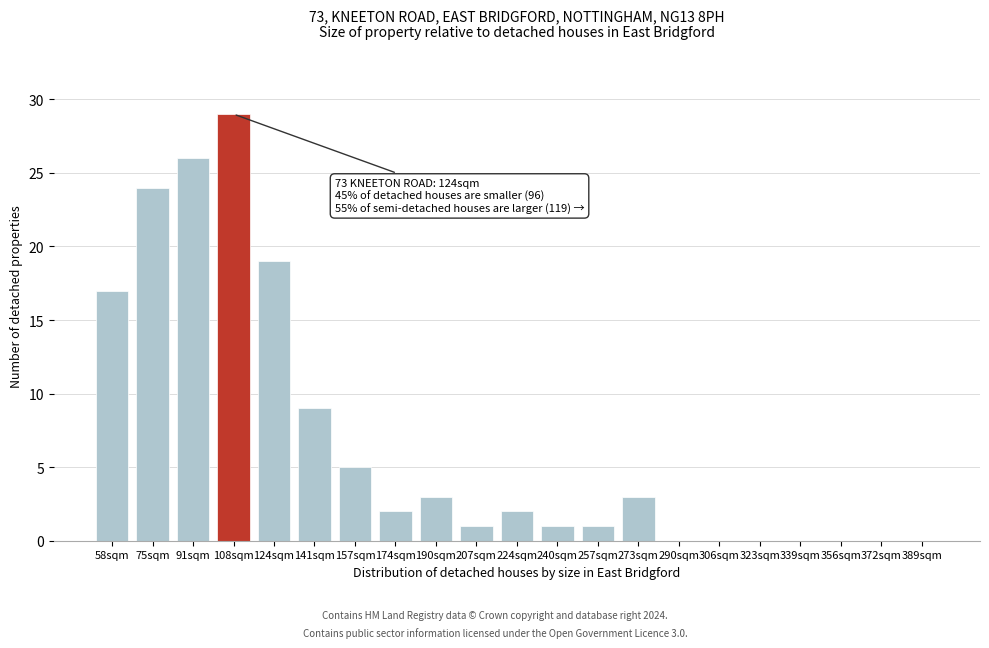

Reading left to right, extract all data points from this chart.

58sqm=17	75sqm=24	91sqm=26	108sqm=29	124sqm=19	141sqm=9	157sqm=5	174sqm=2	190sqm=3	207sqm=1	224sqm=2	240sqm=1	257sqm=1	273sqm=3	290sqm=0	306sqm=0	323sqm=0	339sqm=0	356sqm=0	372sqm=0	389sqm=0